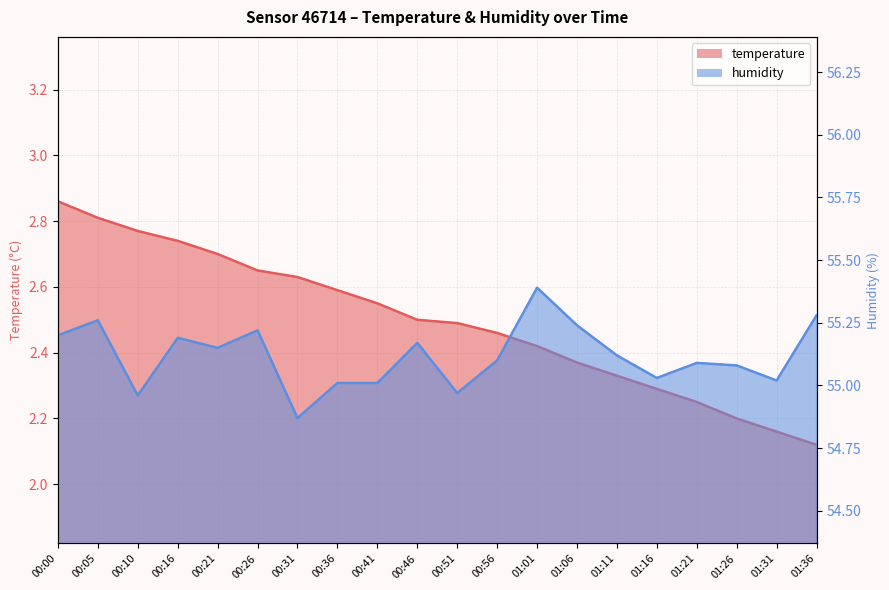

What is the average value of the humidity series?

55.1